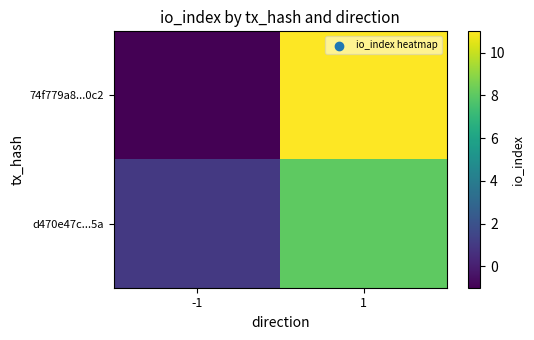

Which series changed the most between -1 and 1?

74f779a8...0c2